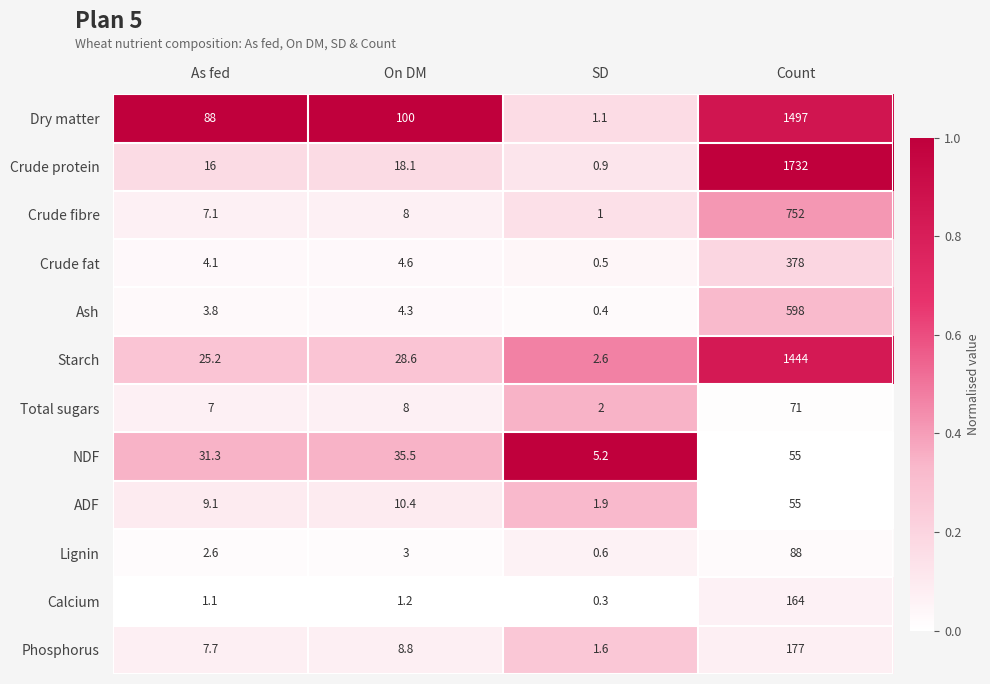

At which label is Calcium closest to 82?

On DM